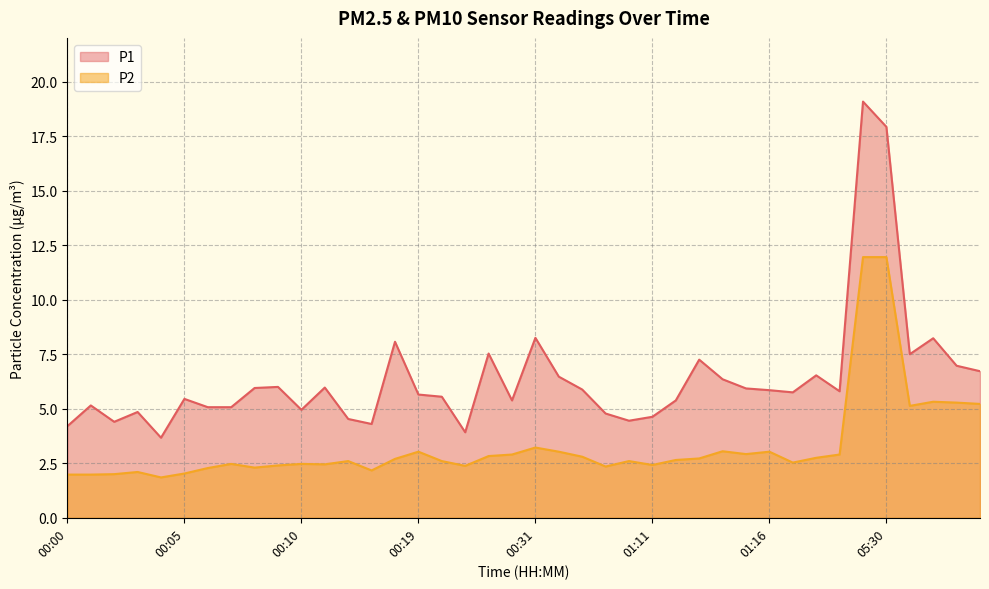

Reading left to right, transcribe all the data shown in this chart.

P1: 4.2	5.2	4.4	4.8	3.7	5.5	5.1	5.1	6.0	6.0	5.0	6.0	4.5	4.3	8.1	5.7	5.5	3.9	7.5	5.4	8.2	6.5	5.9	4.8	4.5	4.6	5.4	7.2	6.3	5.9	5.8	5.8	6.5	5.8	19.1	17.9	7.5	8.2	7.0	6.7
P2: 2.0	2.0	2.0	2.1	1.9	2.0	2.3	2.5	2.3	2.4	2.5	2.5	2.6	2.2	2.7	3.0	2.6	2.4	2.8	2.9	3.2	3.0	2.8	2.4	2.6	2.4	2.6	2.7	3.0	2.9	3.0	2.5	2.8	2.9	11.9	11.9	5.1	5.3	5.3	5.2